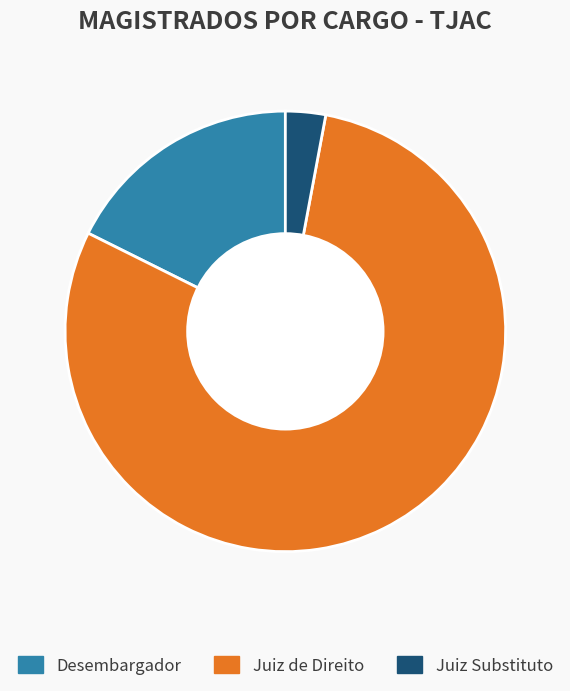

Approximately how many times larger is the value at Desembargador compared to Juiz Substituto?

6.0